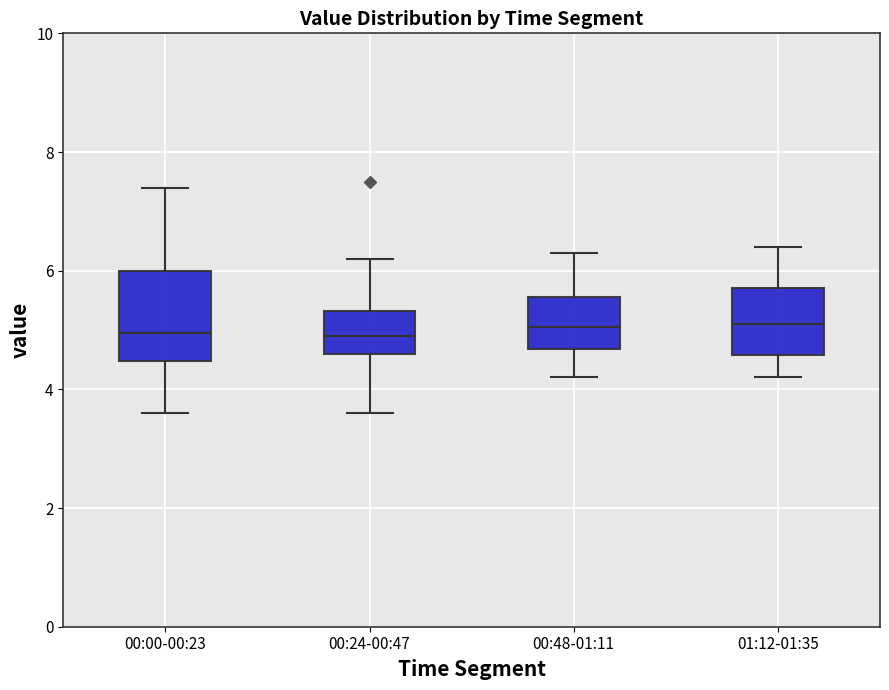

Comparing the boxes themselves (not the whiskers), which one is the tallest?

00:00-00:23